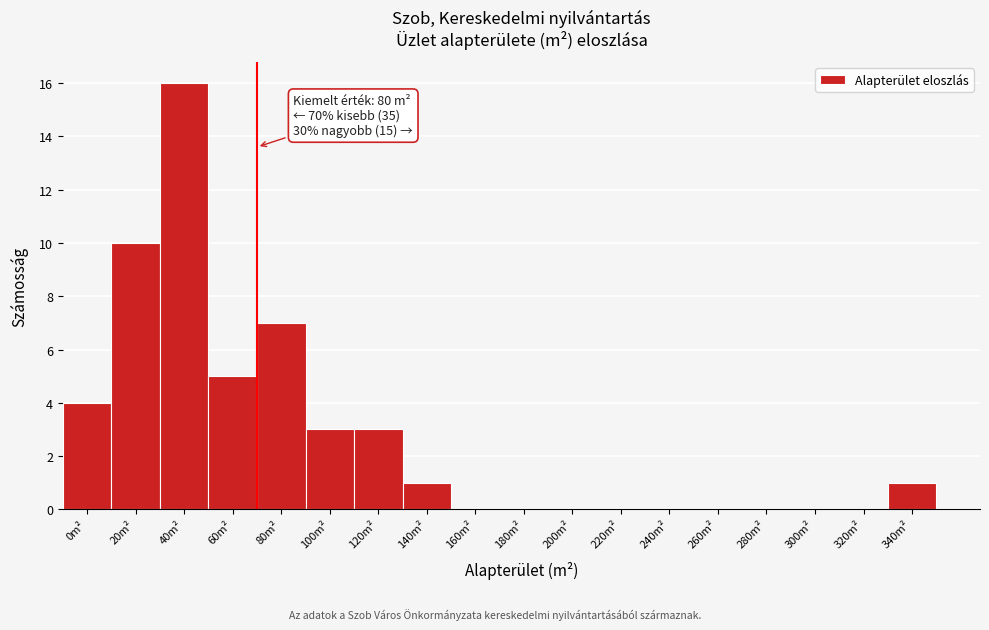

Reading left to right, extract all data points from this chart.

0m²=4	20m²=10	40m²=16	60m²=5	80m²=7	100m²=3	120m²=3	140m²=1	160m²=0	180m²=0	200m²=0	220m²=0	240m²=0	260m²=0	280m²=0	300m²=0	320m²=0	340m²=1